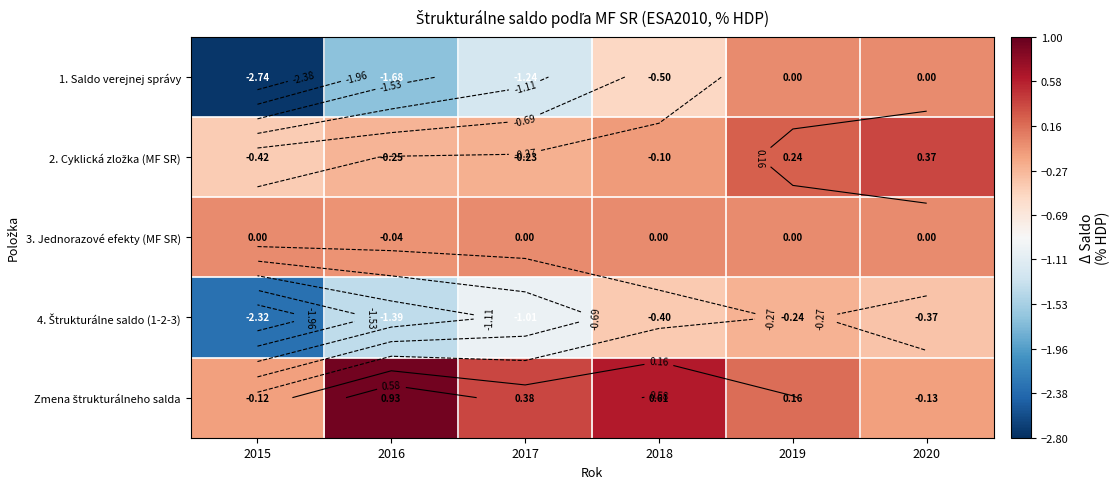

What is the approximate value of 1. Saldo verejnej správy at 2018?

-0.5